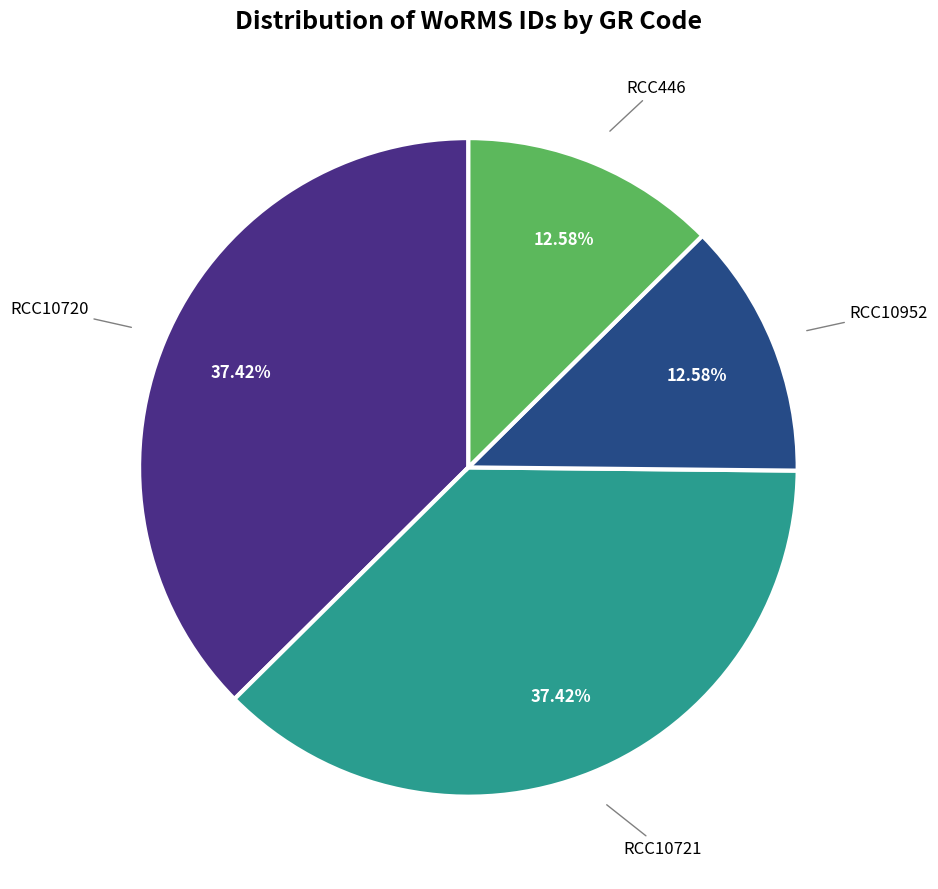

Is there a majority slice in this chart?

No